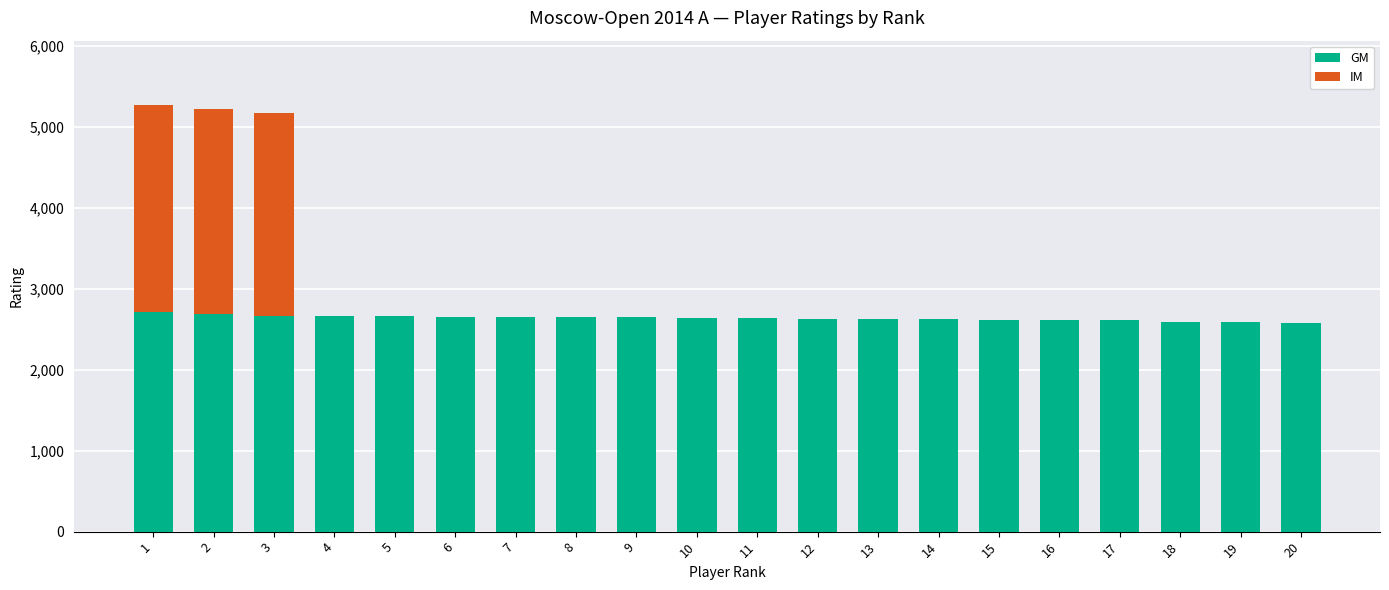

What is the highest value of the GM series?

2710